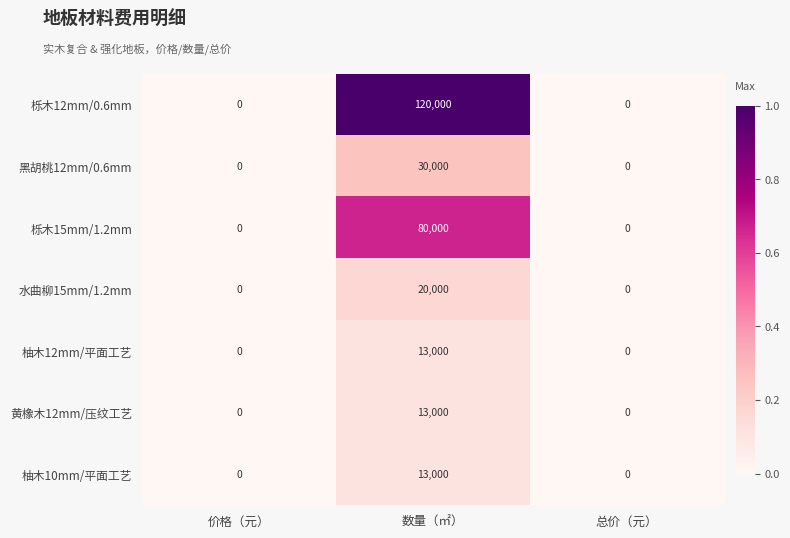

Which category has the highest value in the 黑胡桃12mm/0.6mm series?

数量（㎡）